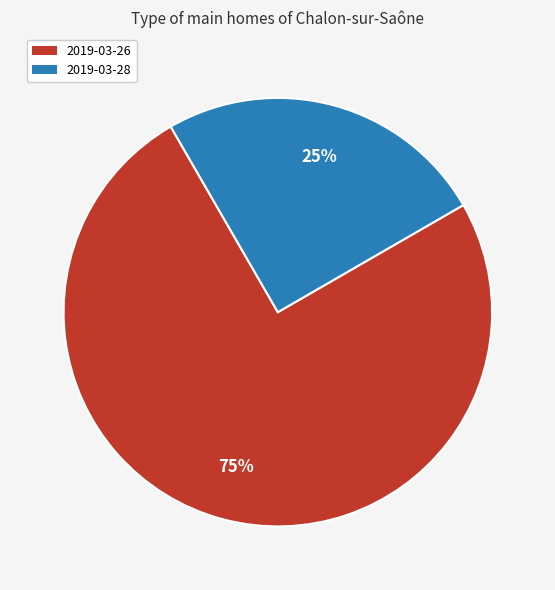

Combined, do 2019-03-28 and 2019-03-26 account for over 50%?

Yes